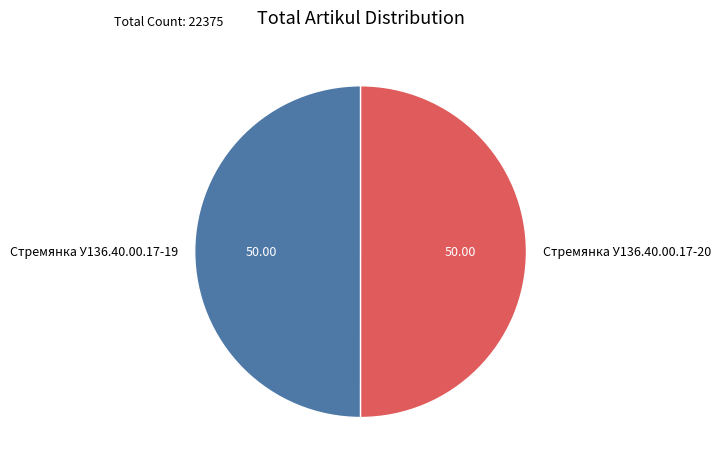

The Стремянка У136.40.00.17-19 slice represents 50% of the pie. True or false?

True